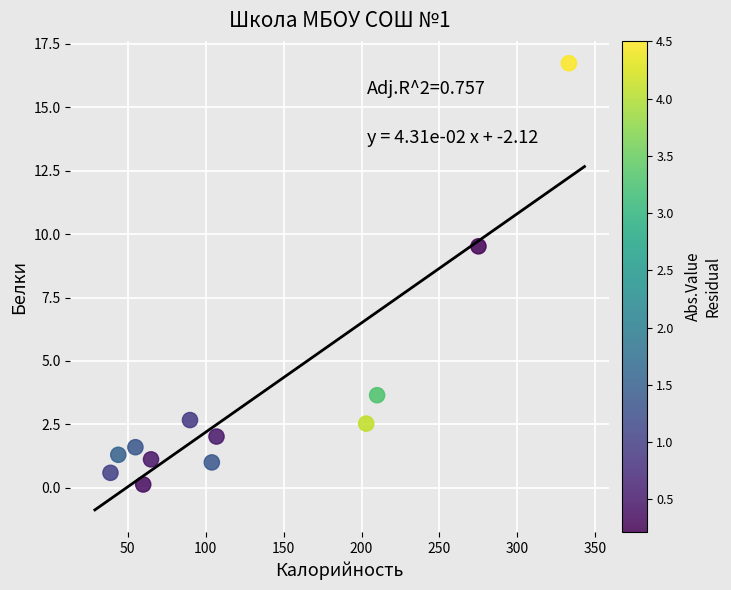

What Y value in the scatter plot is closest to 8?

9.5